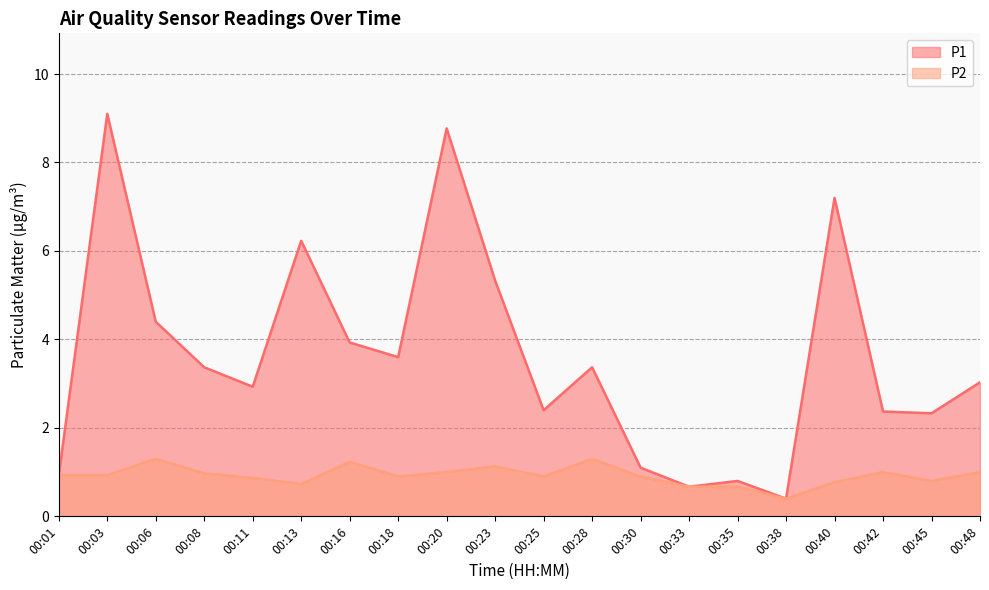

How many interior local valleys does the P2 series have?

5